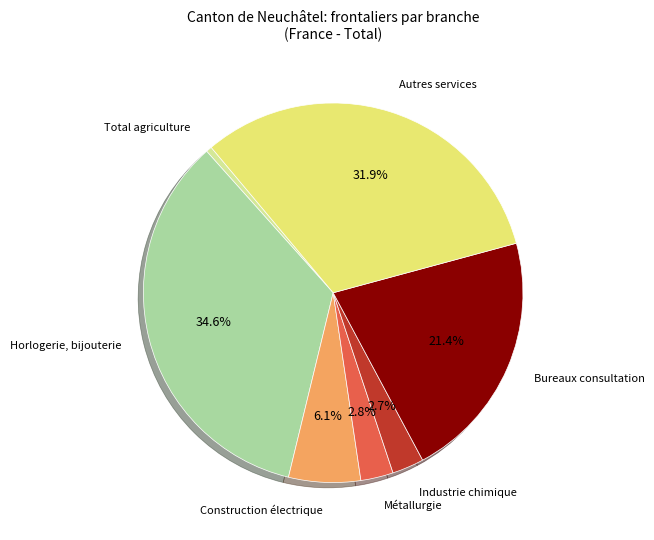

Does any single category account for the majority?

No